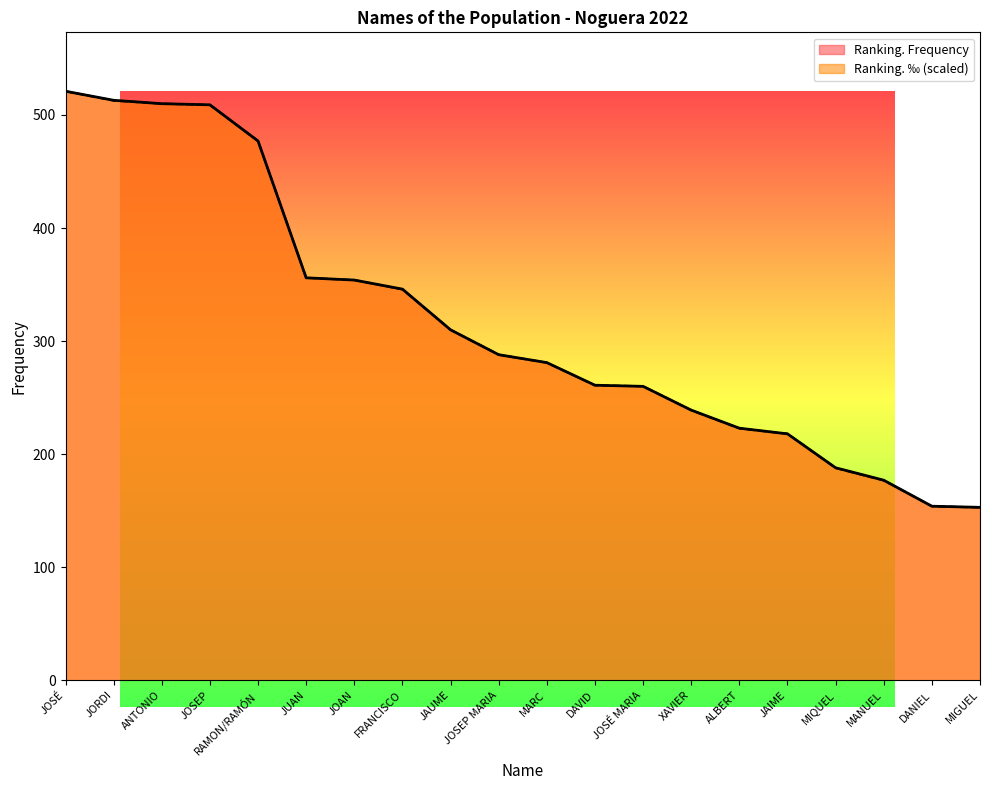

Between which two adjacent categories do Ranking. ‰ and Ranking. Frequency first intersect?

JUAN and JOAN